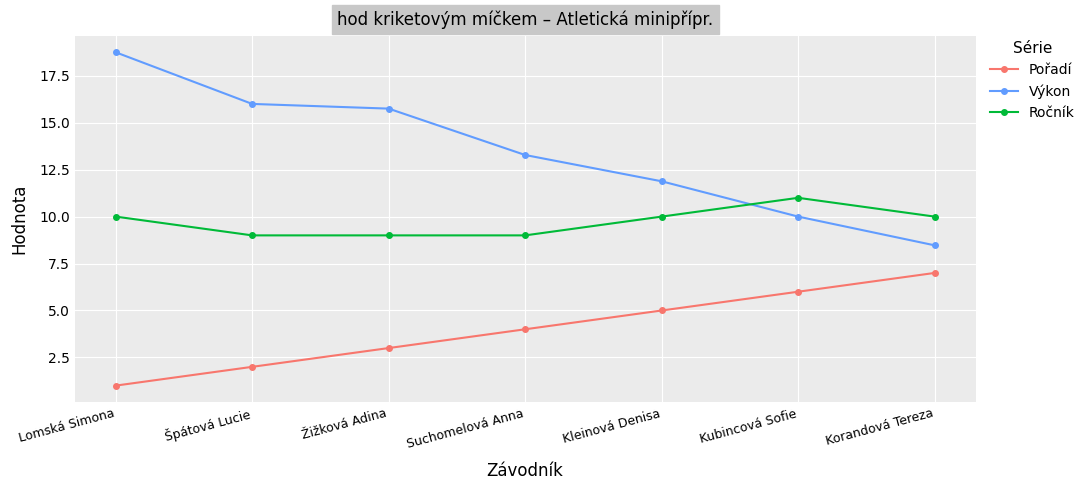

What is the total value across all series at Suchomelová Anna?

26.3